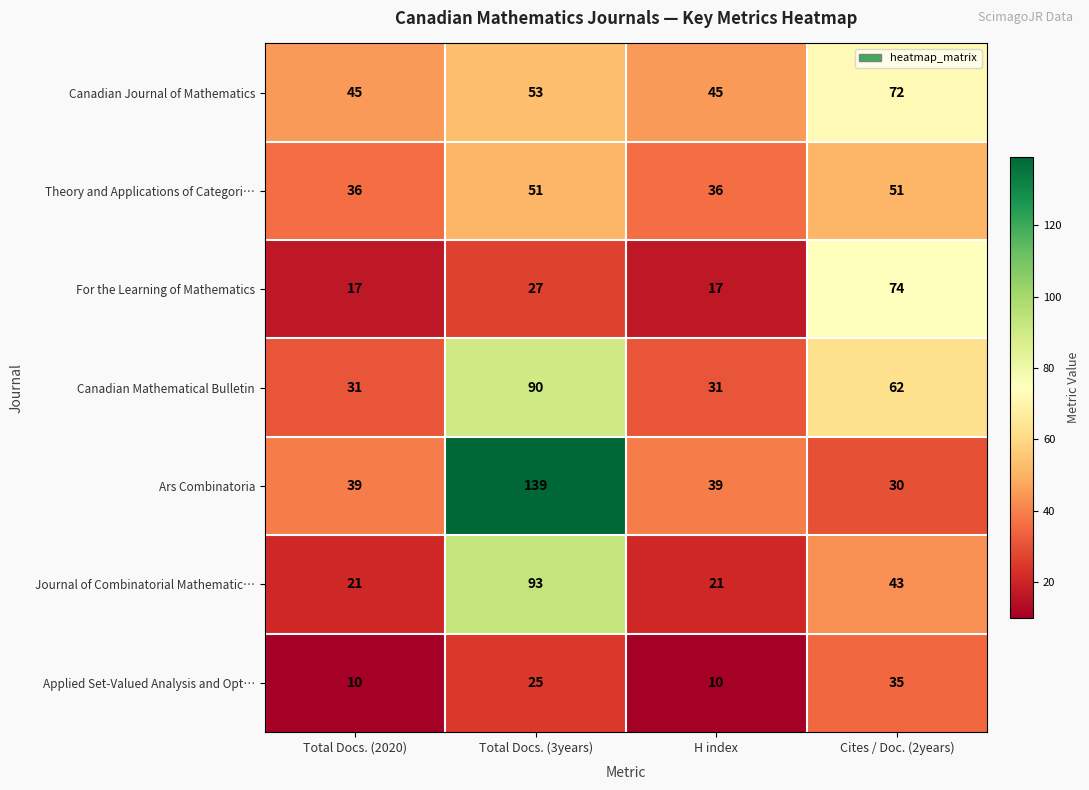

Which series has the largest total across all categories?

Ars Combinatoria